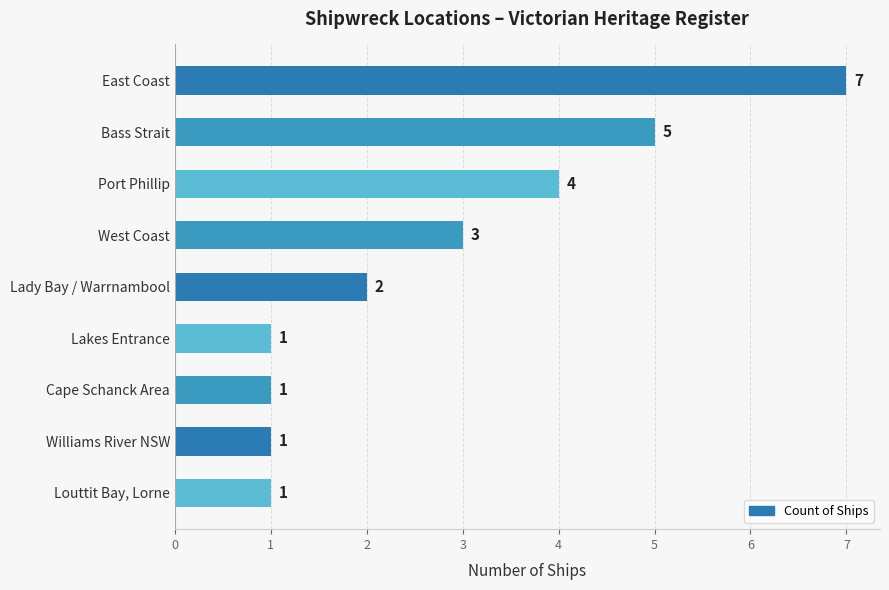

Does the chart contain stacked bars?

No